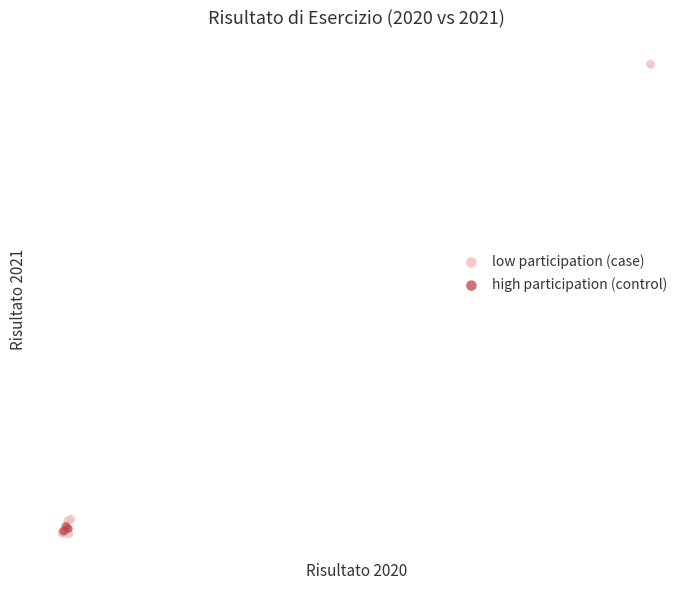

Which series contains the highest Y value?

low participation (case)